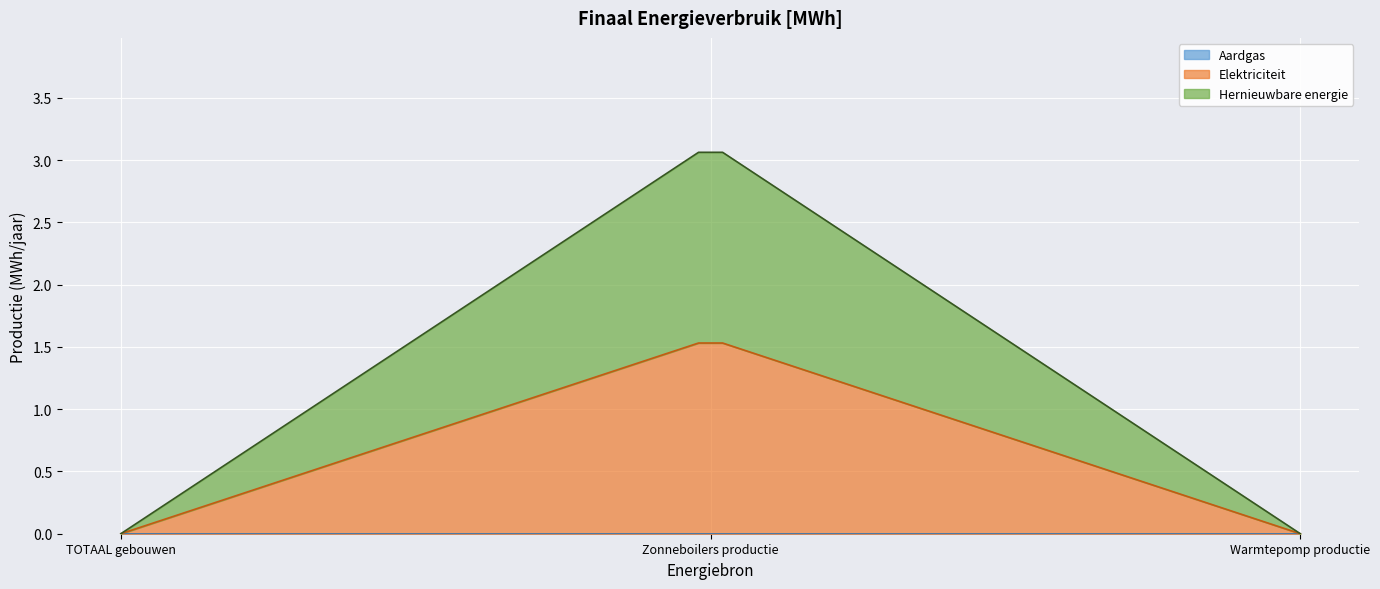

At which label is Elektriciteit closest to 0?

TOTAAL gebouwen